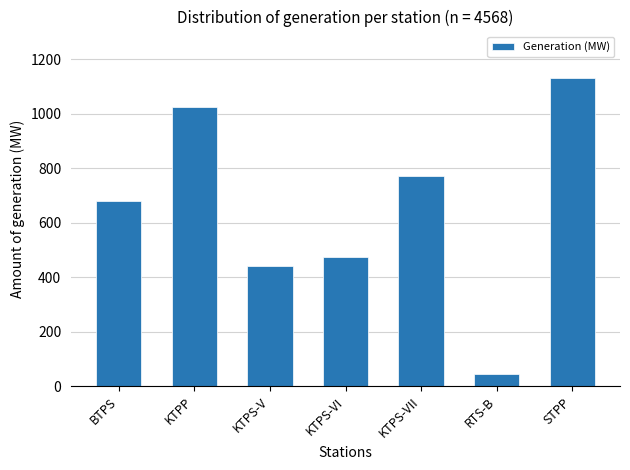

Between KTPS-VI and KTPS-VII, which is larger?

KTPS-VII